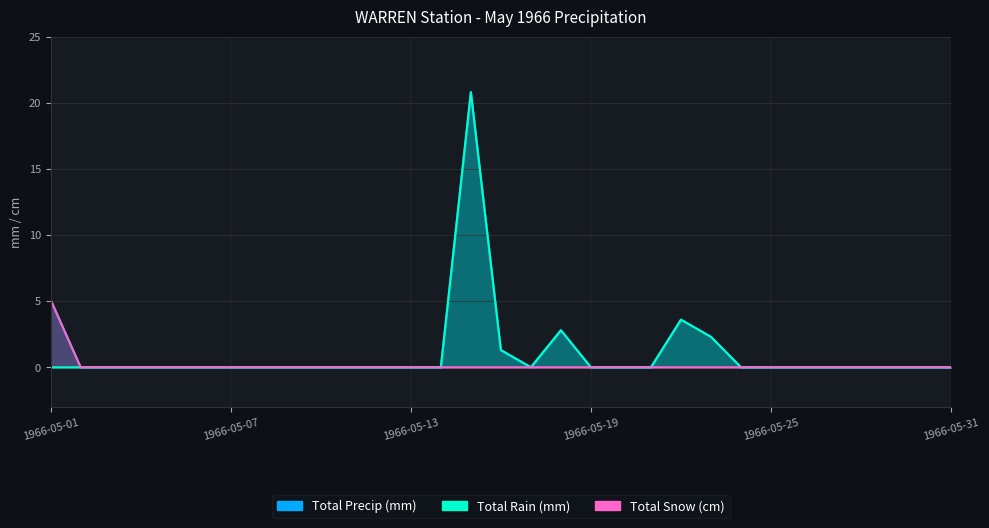

At which category is the sum across all series the highest?

1966-05-15